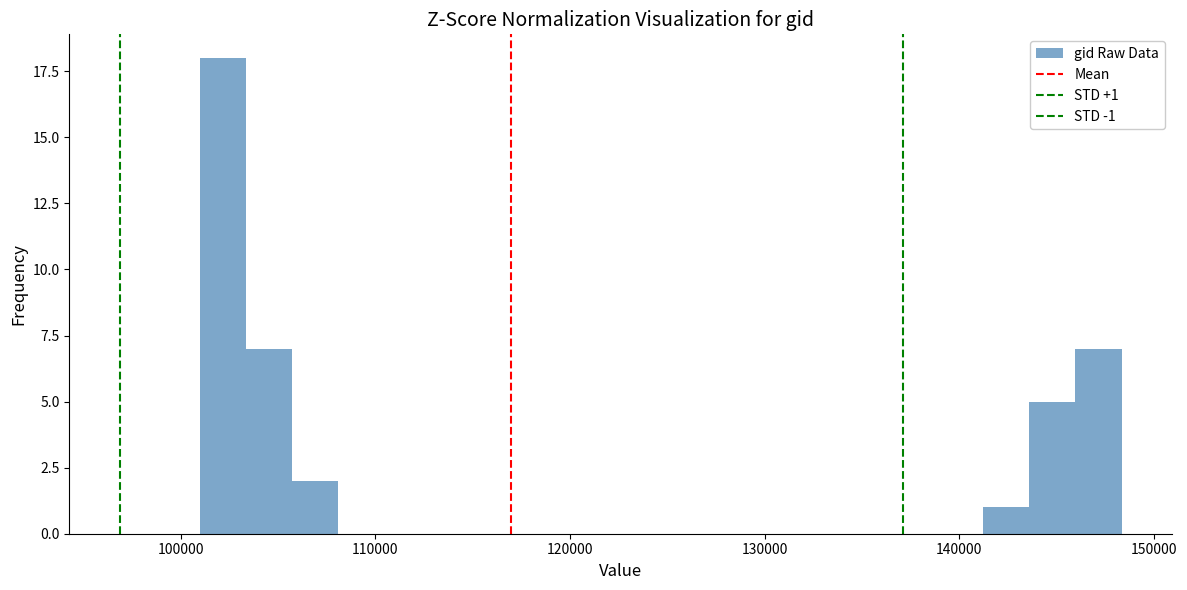

Around what value on the x-axis is the tallest bar? Give the approximate position of its centre, as read against the axis.

102000